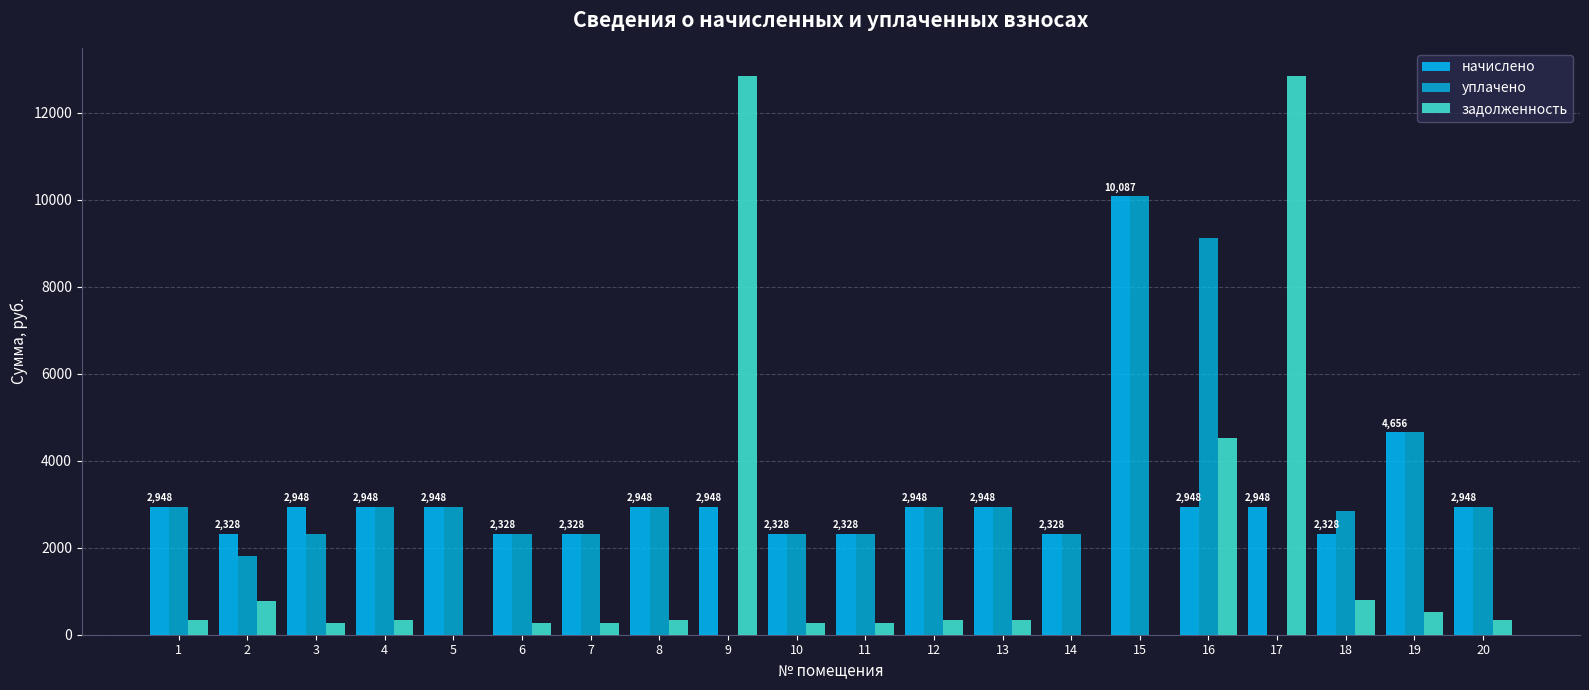

How many groups of bars are there?

20